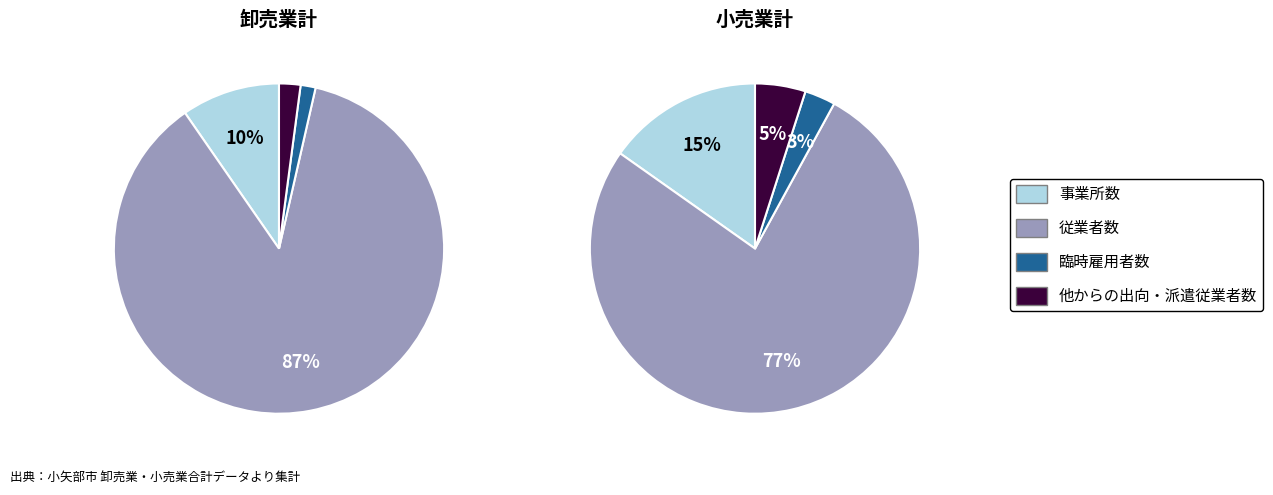

Between 従業者数 and 他からの出向・派遣従業者数, which series saw the biggest shift?

小売業計